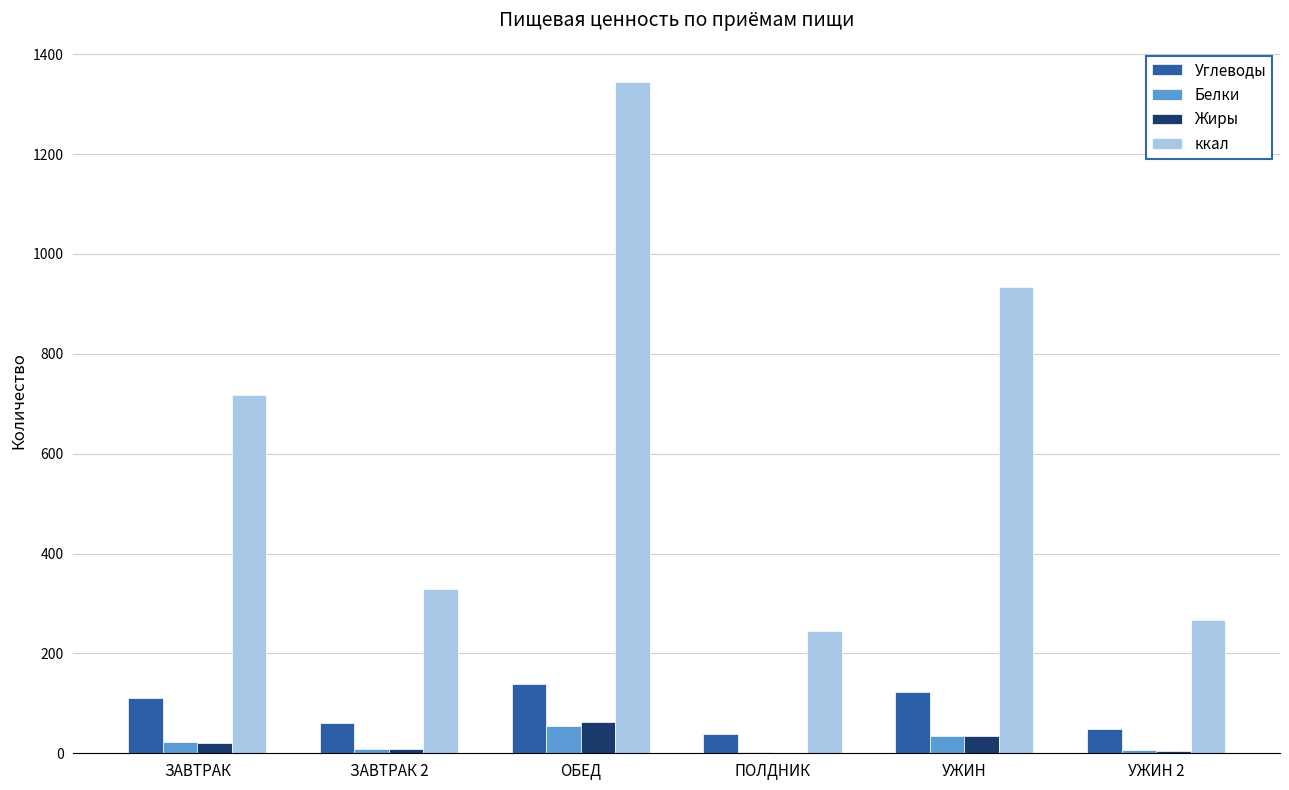

Which series changed the most between ЗАВТРАК 2 and ПОЛДНИК?

ккал